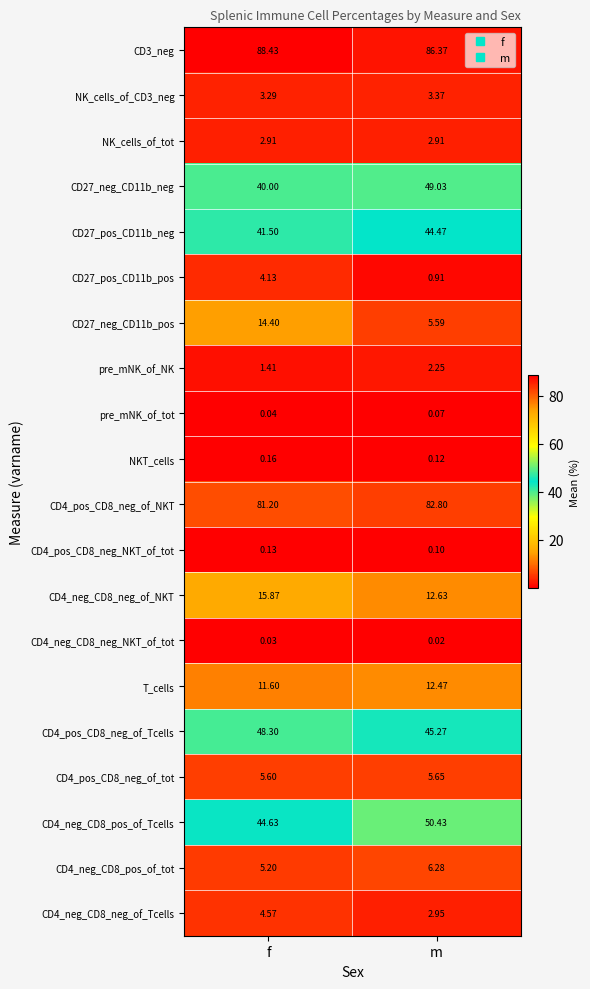

At which label is NKT_cells closest to 0?

m